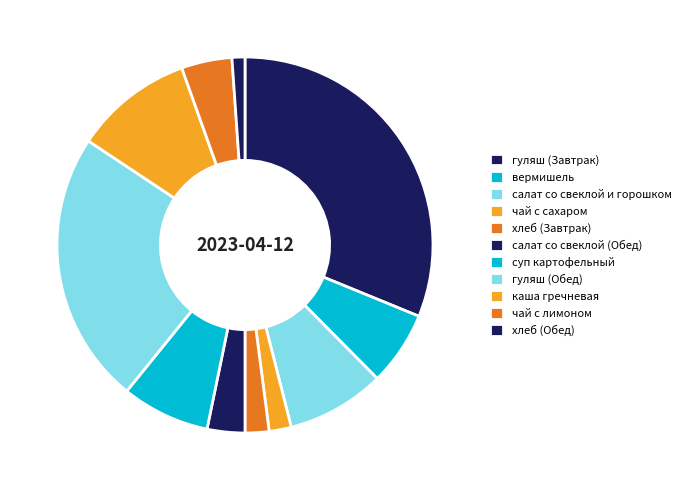

Which slice is the smallest?

хлеб (Обед)